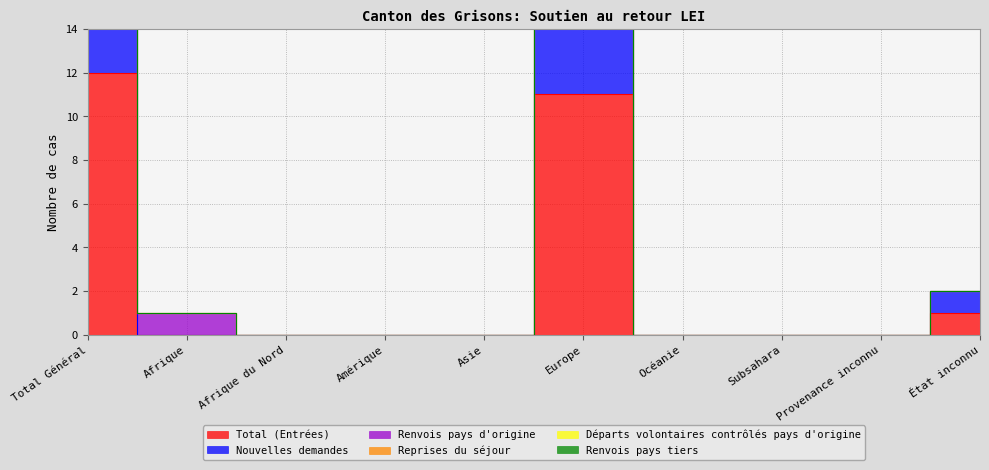

What is the average value of the Total (Entrées) series?

2